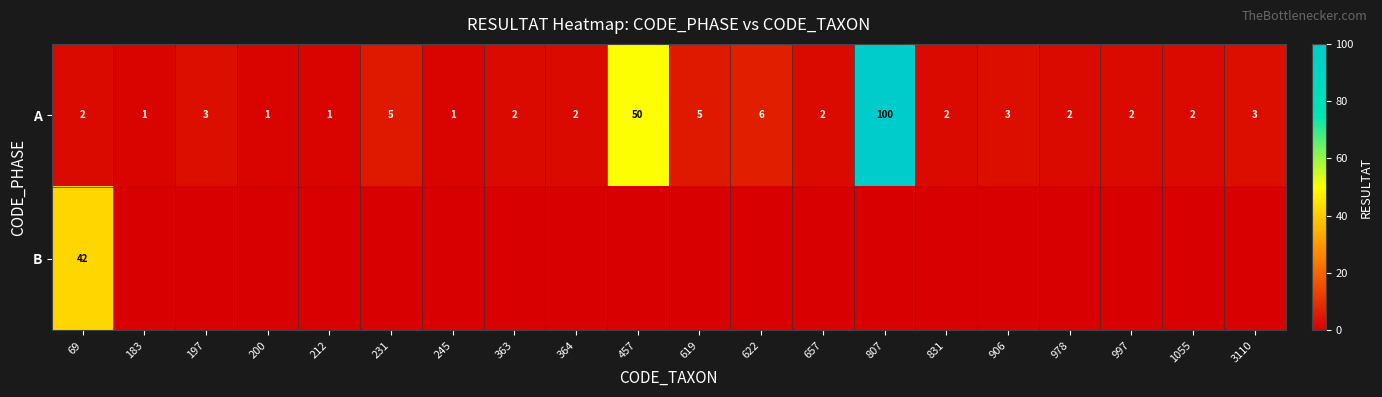

What is the average value of the A series?

10